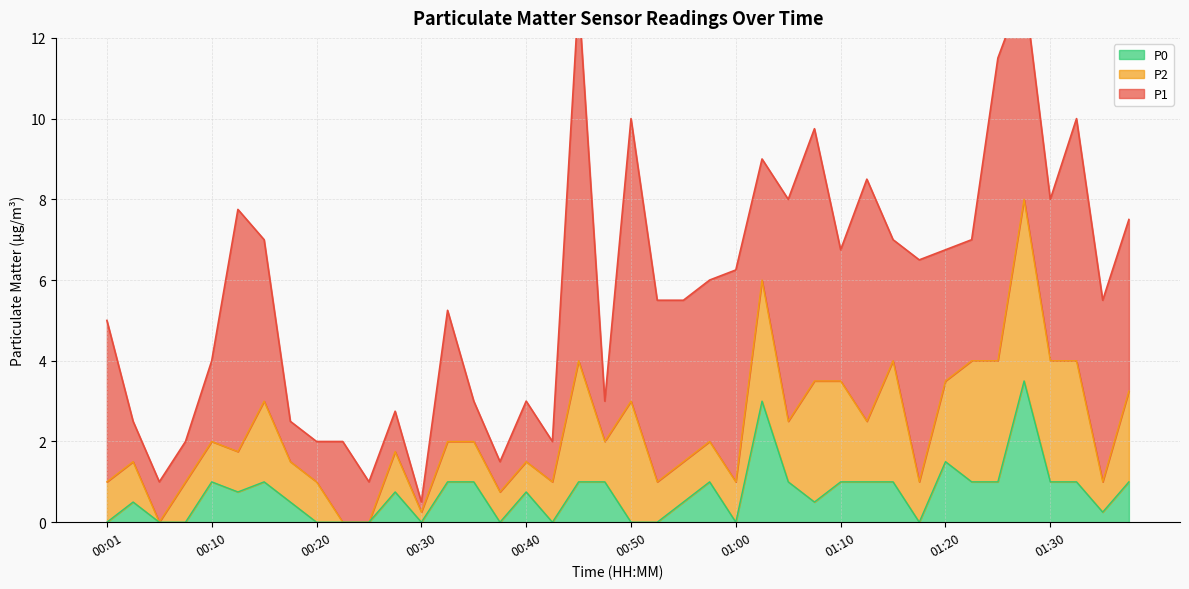

How many values in P0 are above zero?

27